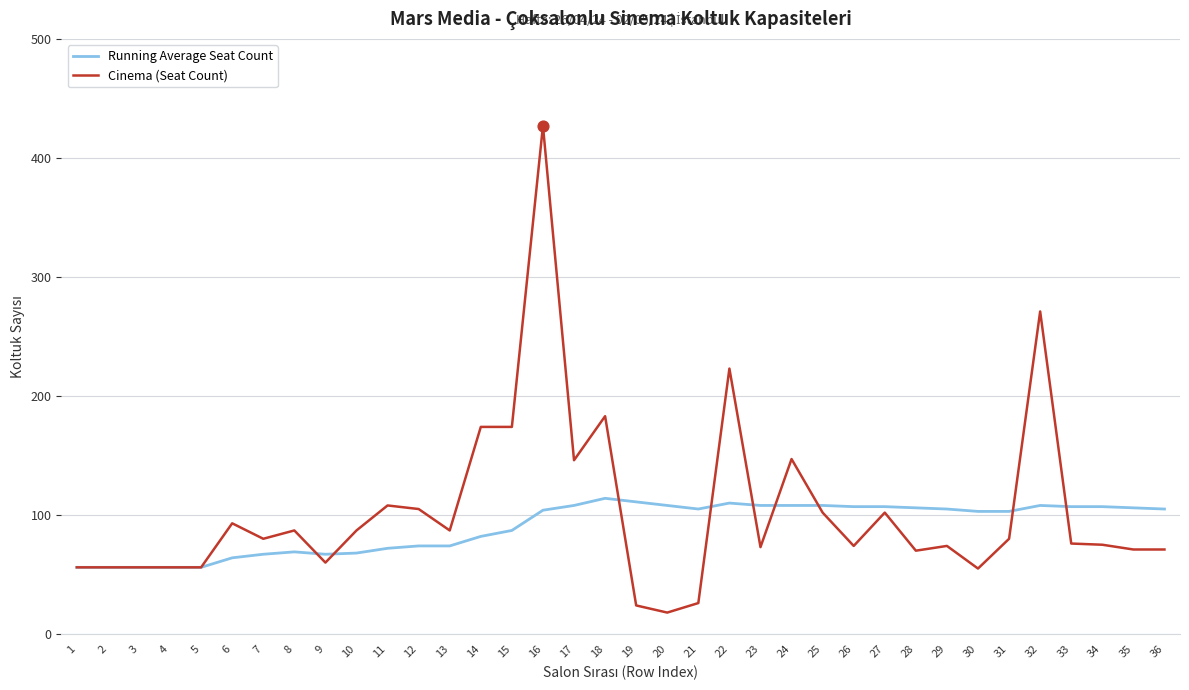

Is the value of Cinema (Seat Count) at 25 greater than the value of Running Average Seat Count at 2?

Yes